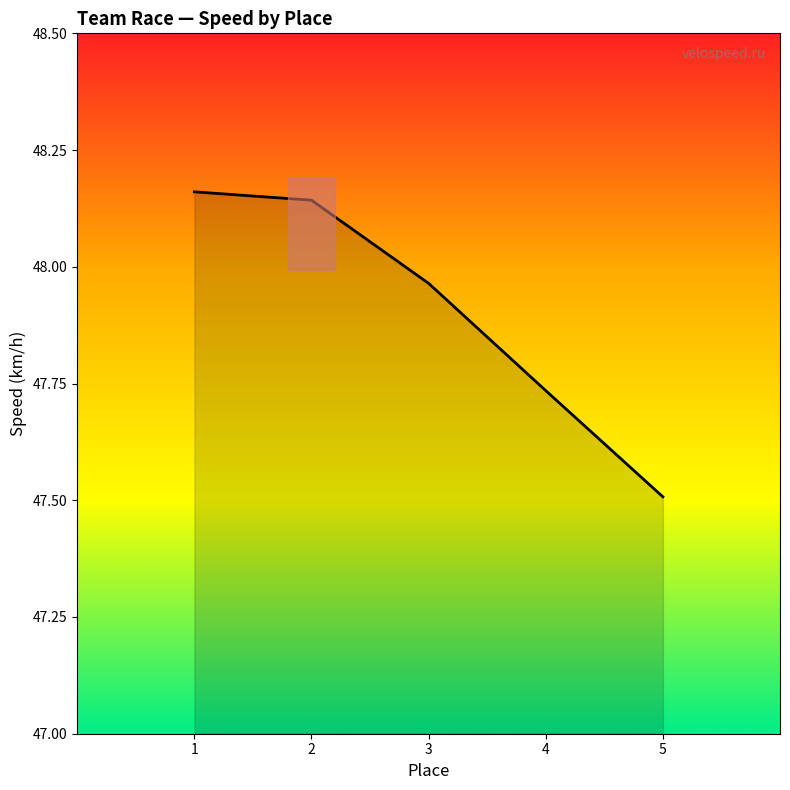

The value at 4 is 32.8. True or false?

False